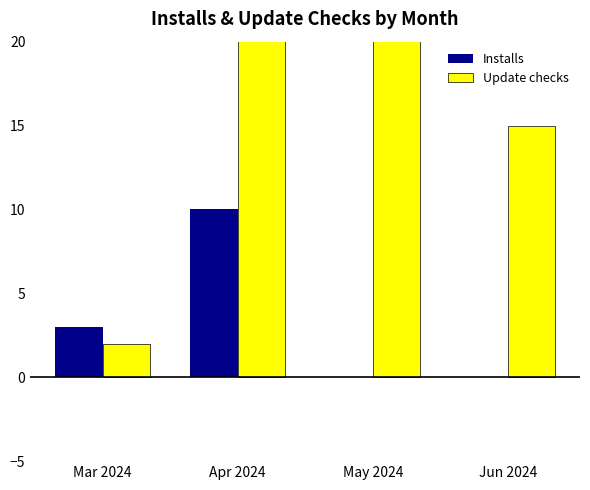

How many bars are there in each group?

2